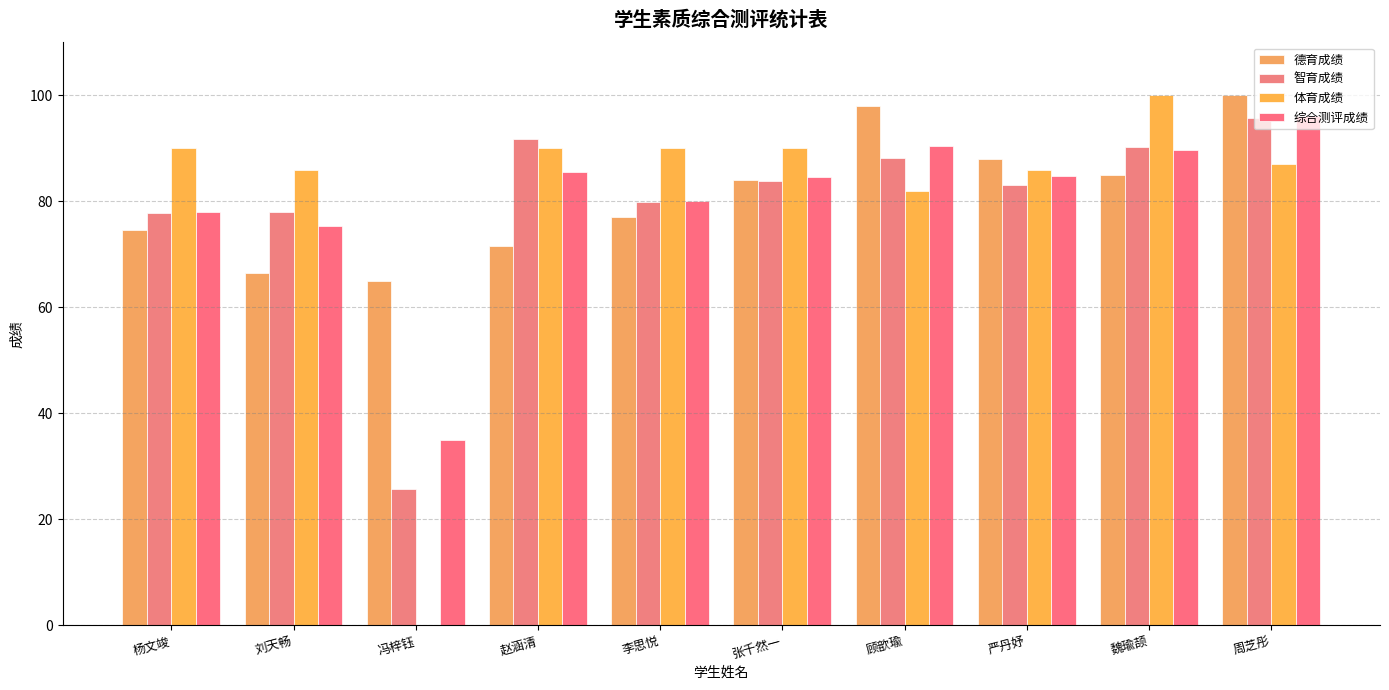

Are the bars horizontal?

No